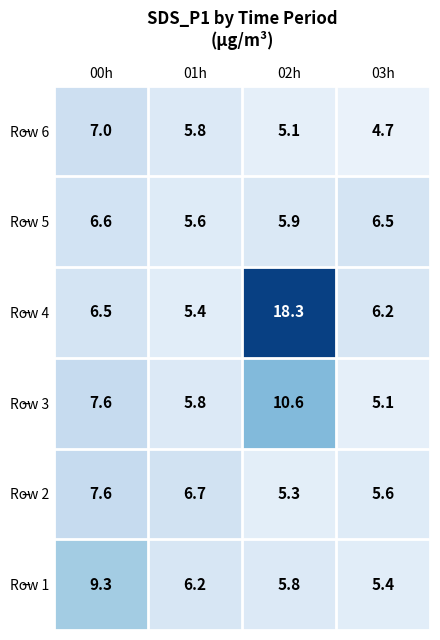

Which series has the largest total across all categories?

Row 4